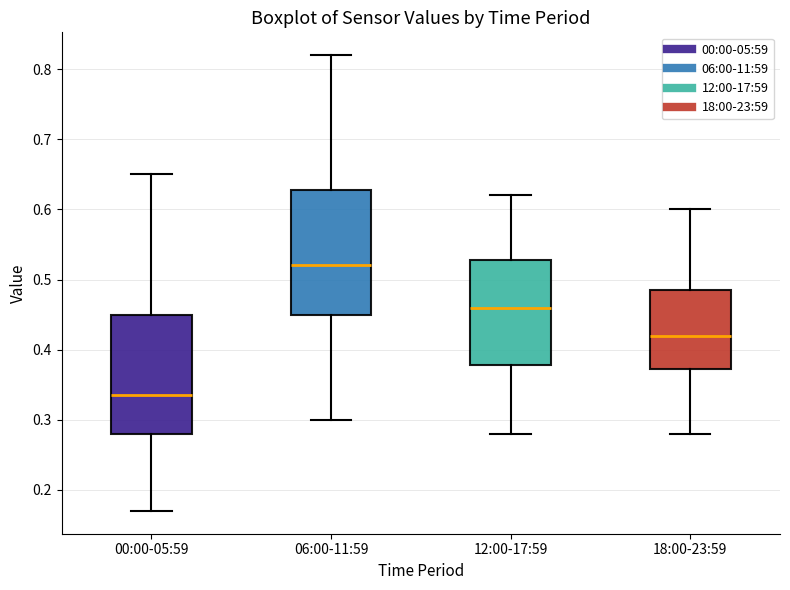

Reading left to right, transcribe this box plot: for each box, give where its median line is, the range the box spans, and where its two whiskers end, as read against the y-axis. The values are not printed on the chart, so give them approximately, as read against the axis.

00:00-05:59: median 0.34, box 0.28 to 0.45, whiskers 0.17 to 0.65
06:00-11:59: median 0.52, box 0.45 to 0.63, whiskers 0.30 to 0.82
12:00-17:59: median 0.46, box 0.38 to 0.53, whiskers 0.28 to 0.62
18:00-23:59: median 0.42, box 0.37 to 0.49, whiskers 0.28 to 0.60